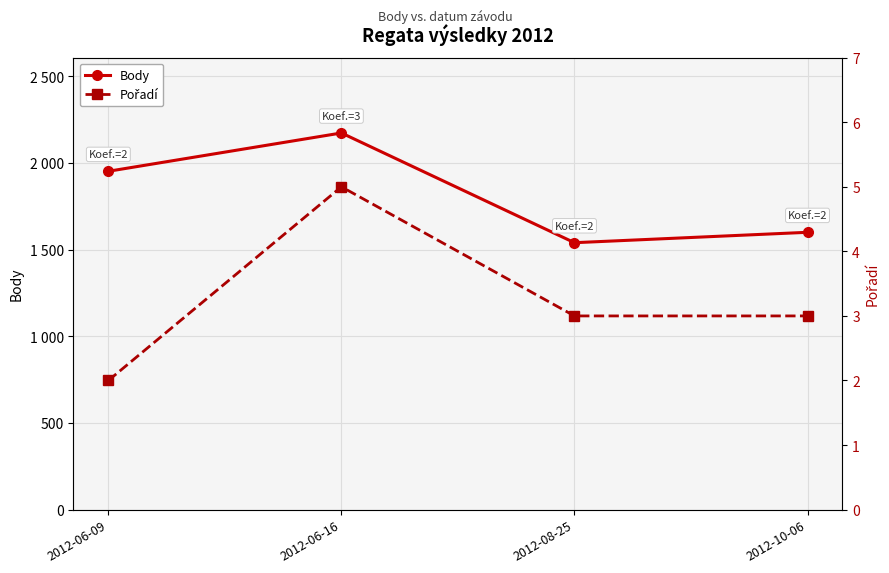

Does the chart display data point markers on the line(s)?

Yes